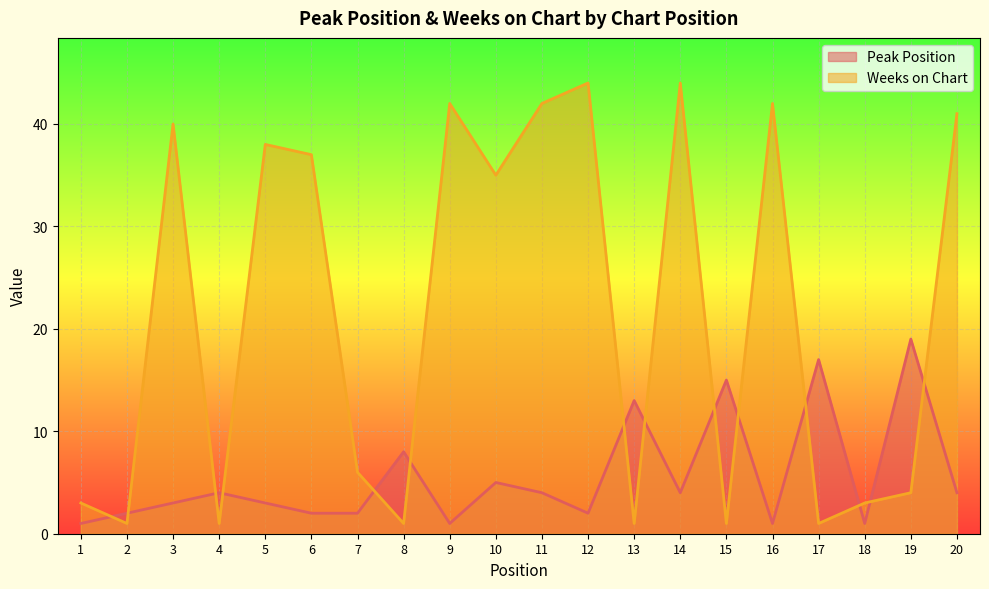

Where is Weeks on Chart nearest to the value 22?

10